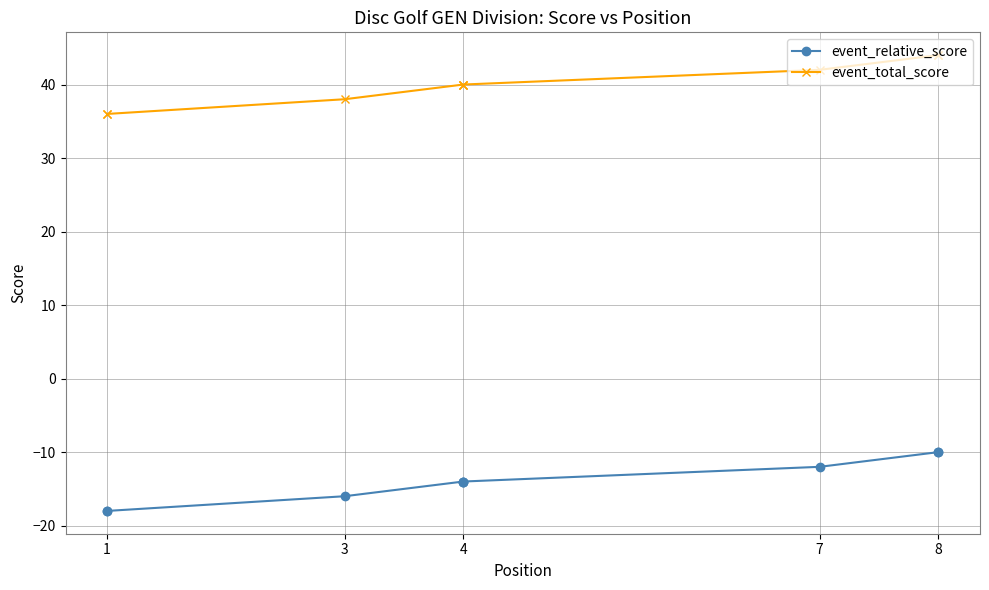

Is this an area chart (filled region under the line)?

No